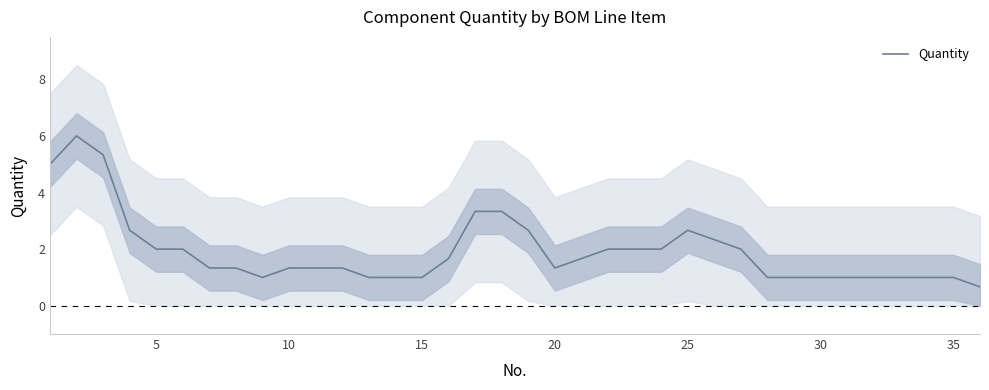

Is it true that Quantity equals 1.3 at 20?

True